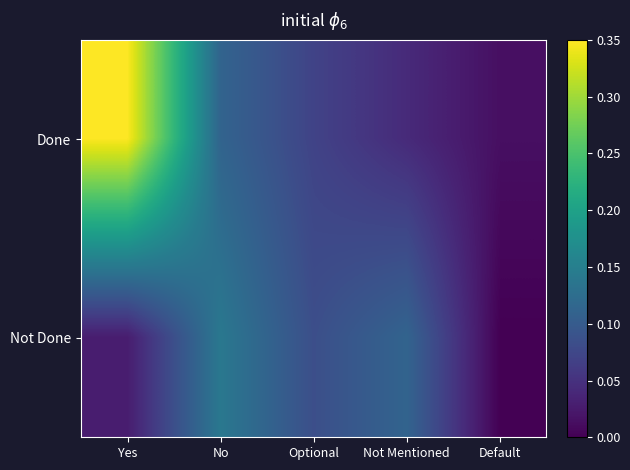

Reading right to left, extract all data points from this chart.

Done: Default=0.0	Not Mentioned=0.0	Optional=0.1	No=0.1	Yes=0.3
Not Done: Default=0.0	Not Mentioned=0.1	Optional=0.1	No=0.1	Yes=0.0